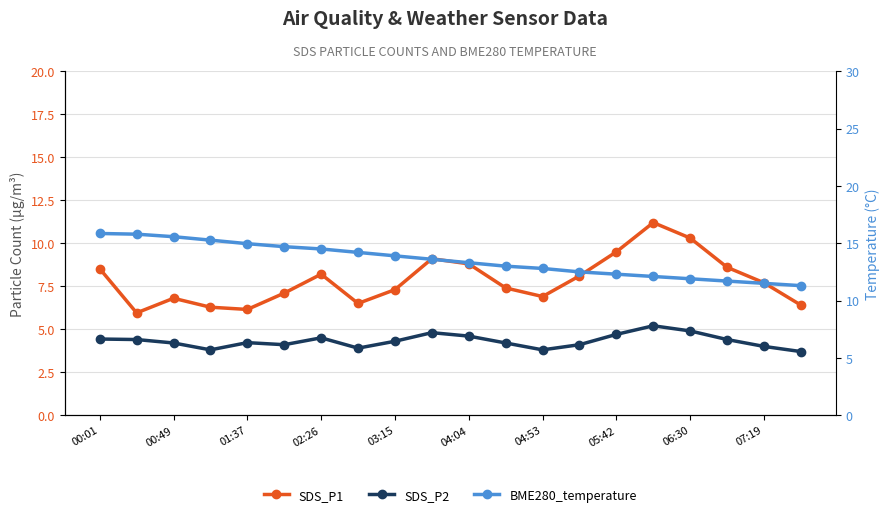

How many data points in SDS_P2 are less than 4?

4